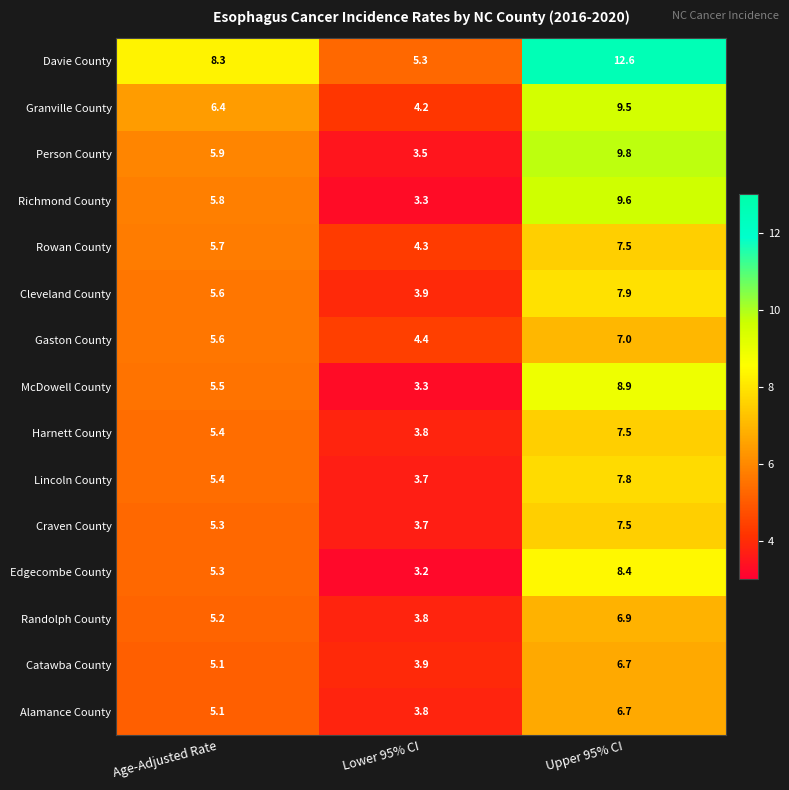

What is the average value of the Granville County series?

6.7